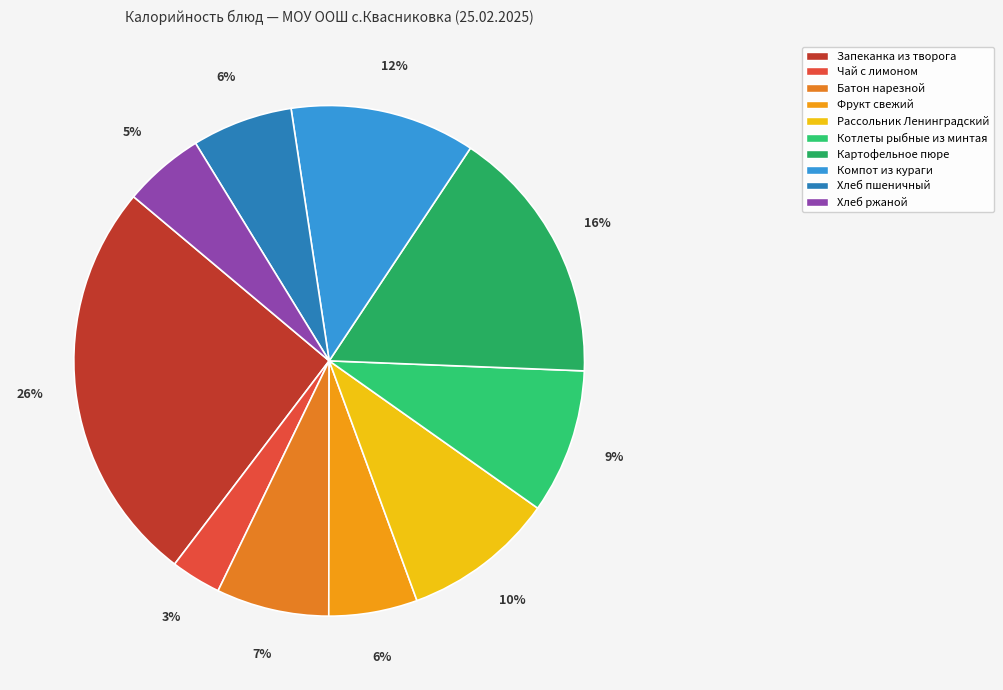

Does any single category account for the majority?

No